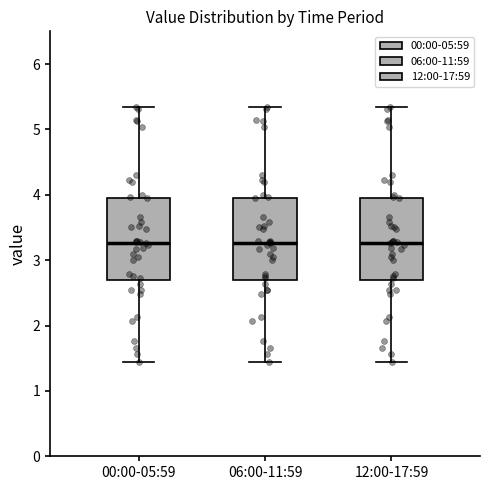

Where is the lower edge of the box for 00:00-05:59 on the y-axis? The values are not printed on the chart, so give them approximately, as read against the axis.

2.7